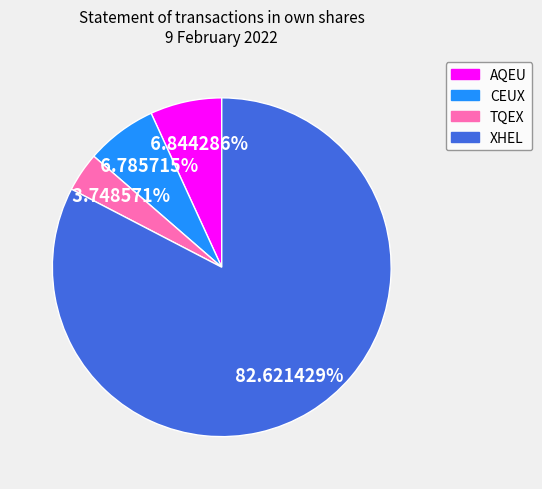

Is it true that XHEL is 73% of the pie?

False